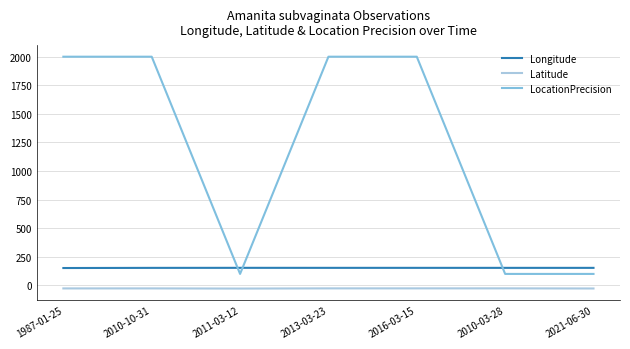

What is the lowest value of the Longitude series?

151.6